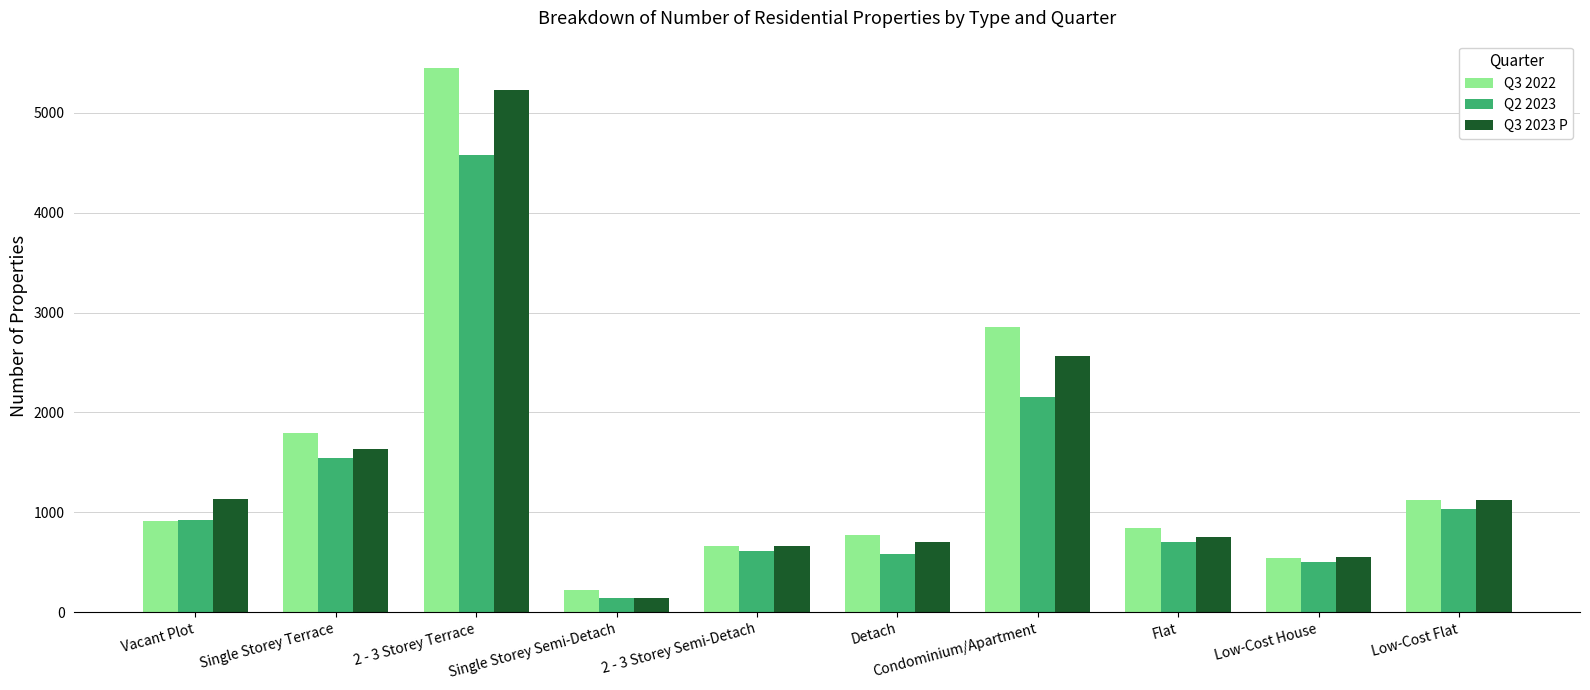

At which category is the sum across all series the highest?

2 - 3 Storey Terrace